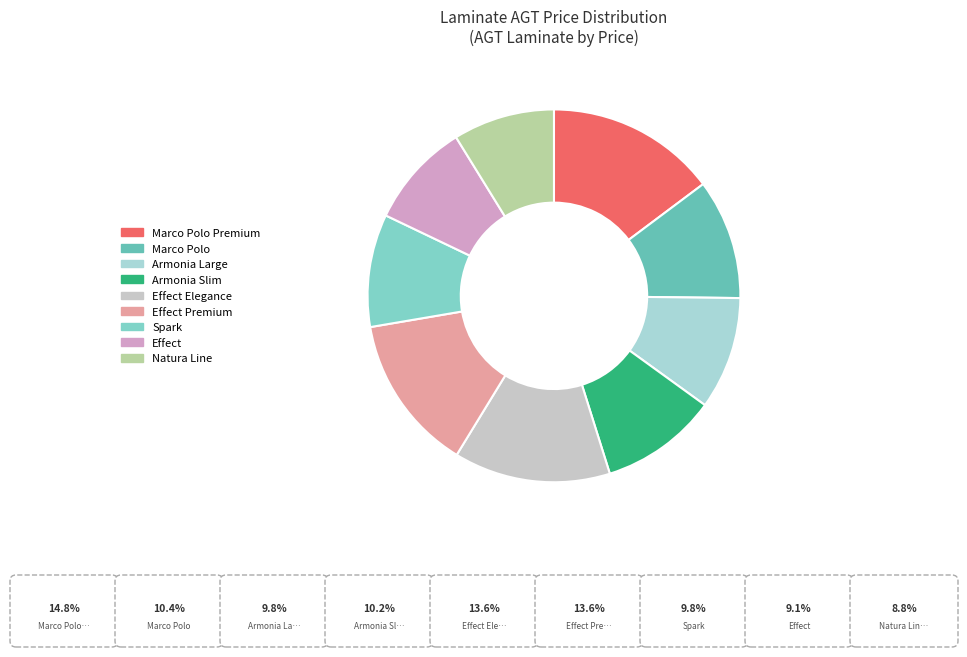

What percentage is the Effect slice, to the nearest percent?

9%